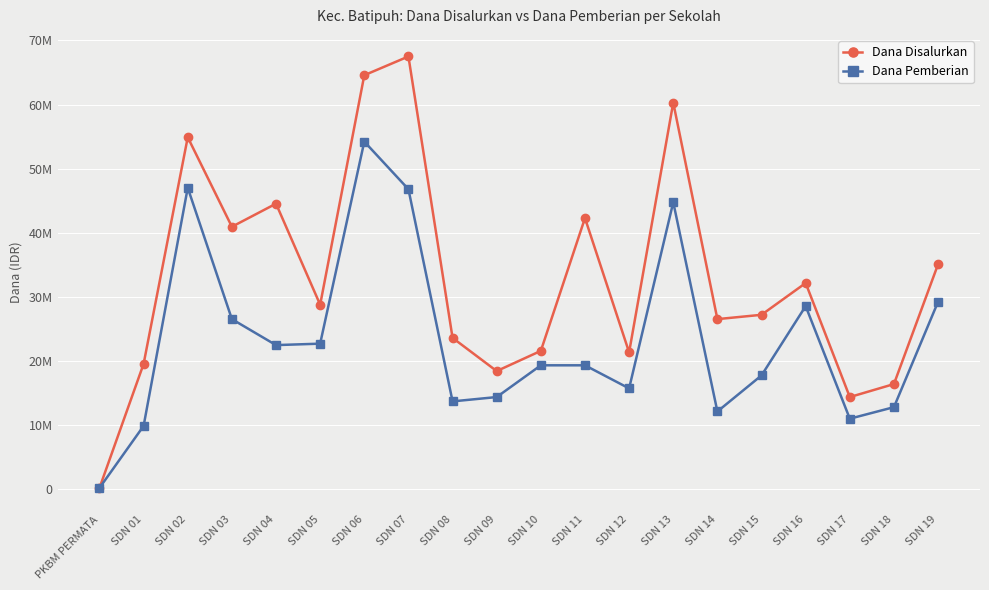

Is the value of Dana Disalurkan at SDN 15 greater than the value of Dana Pemberian at SDN 12?

Yes